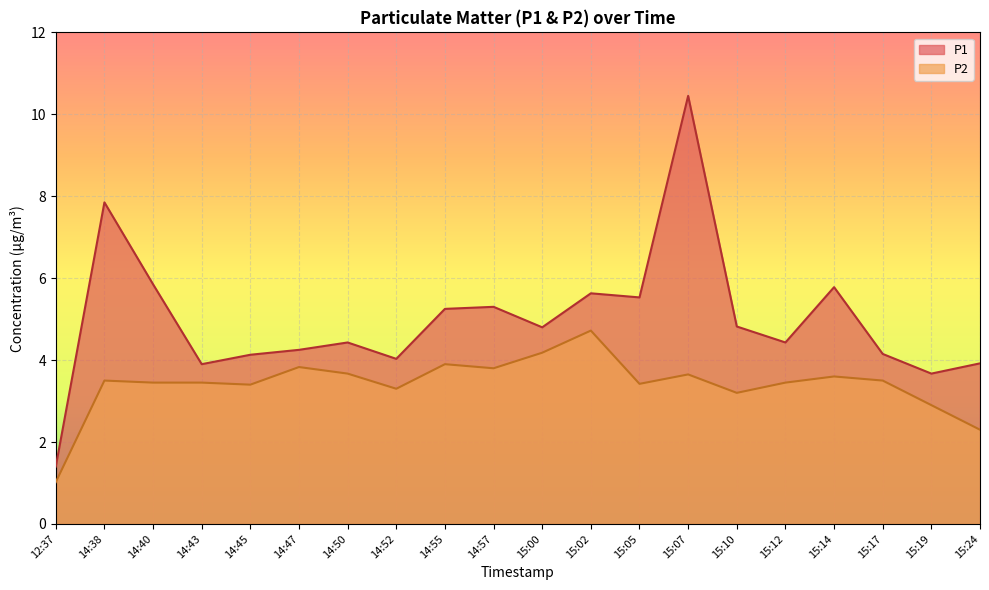

How many data points in P1 are less than 4?

4